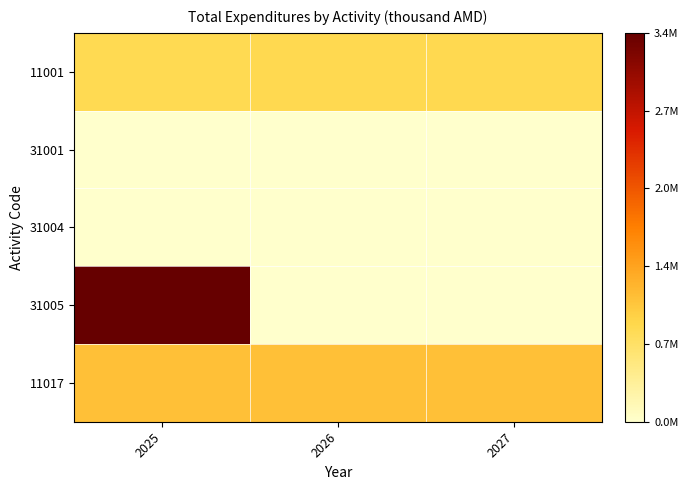

What is the total value across all series at 2025?

5306584.0